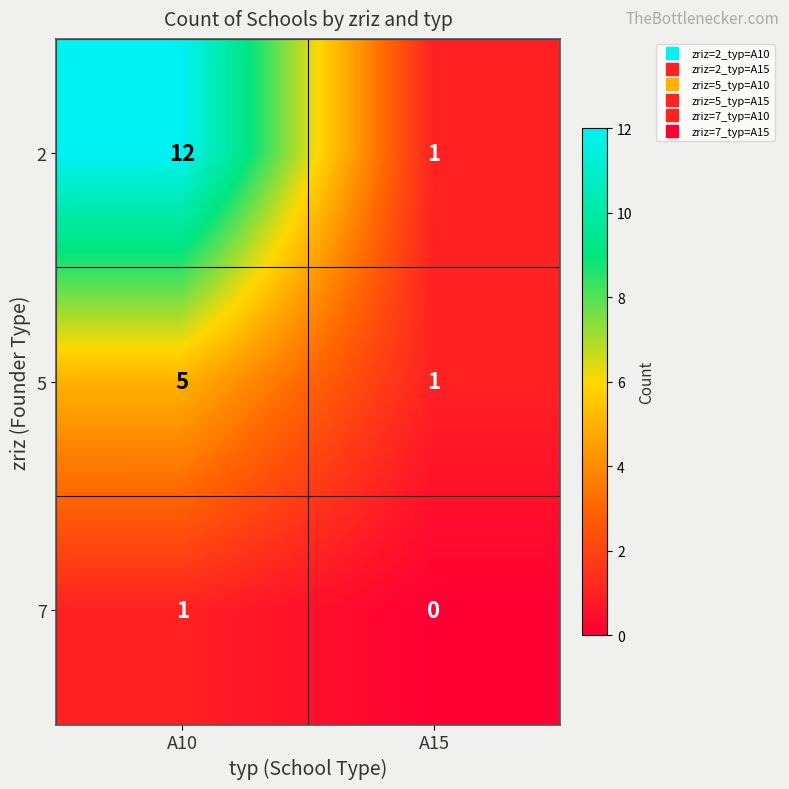

At how many categories does at least one series exceed 0?

2